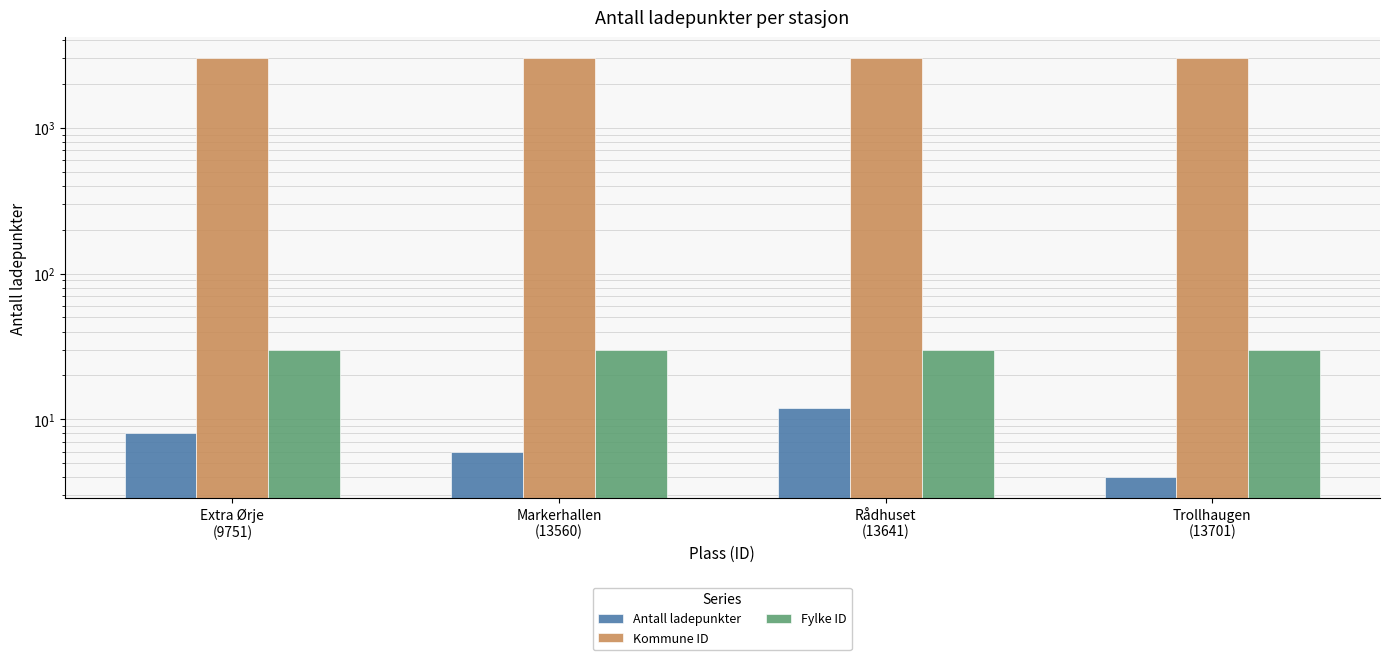

Reading left to right, list all the values displayed in this chart.

Antall ladepunkter: Extra Ørje
(9751)=8	Markerhallen
(13560)=6	Rådhuset
(13641)=12	Trollhaugen
(13701)=4
Kommune ID: Extra Ørje
(9751)=3013	Markerhallen
(13560)=3013	Rådhuset
(13641)=3013	Trollhaugen
(13701)=3013
Fylke ID: Extra Ørje
(9751)=30	Markerhallen
(13560)=30	Rådhuset
(13641)=30	Trollhaugen
(13701)=30